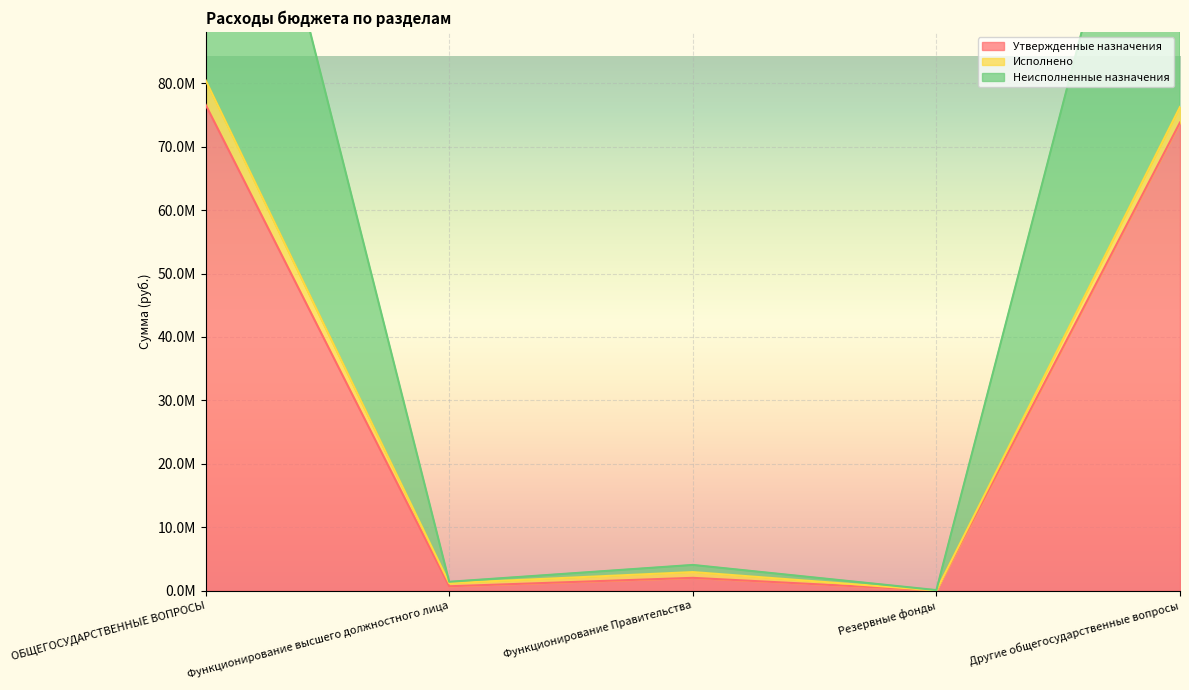

The Неисполненные назначения series shows 147643753.0 at Другие общегосударственные вопросы. True or false?

True